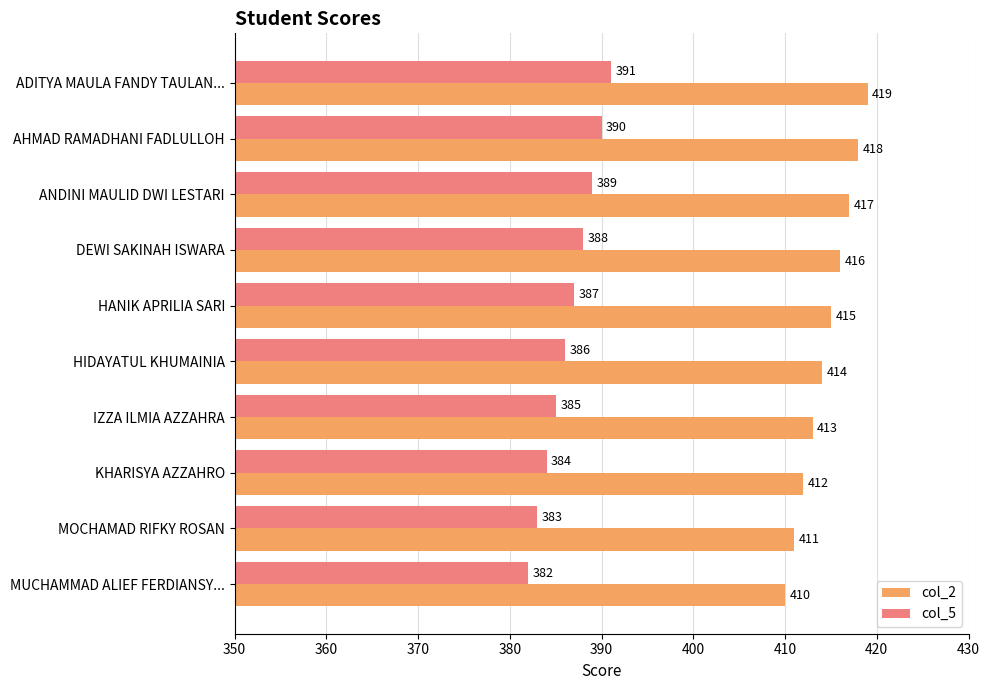

Count the col_5 values in the range 384 to 389.

6